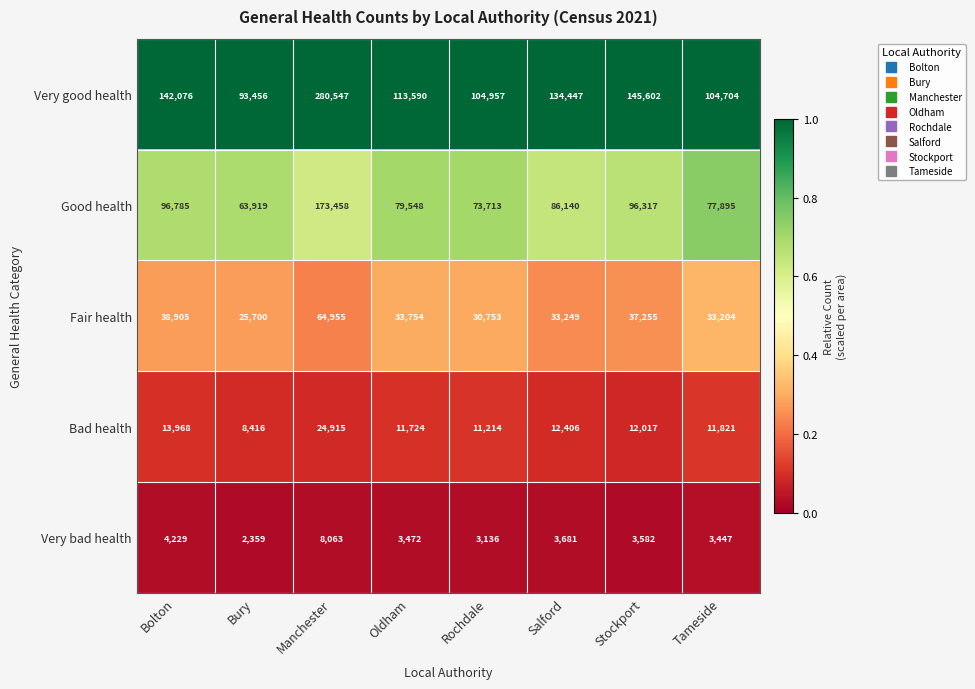

At which category is the sum across all series the highest?

Manchester